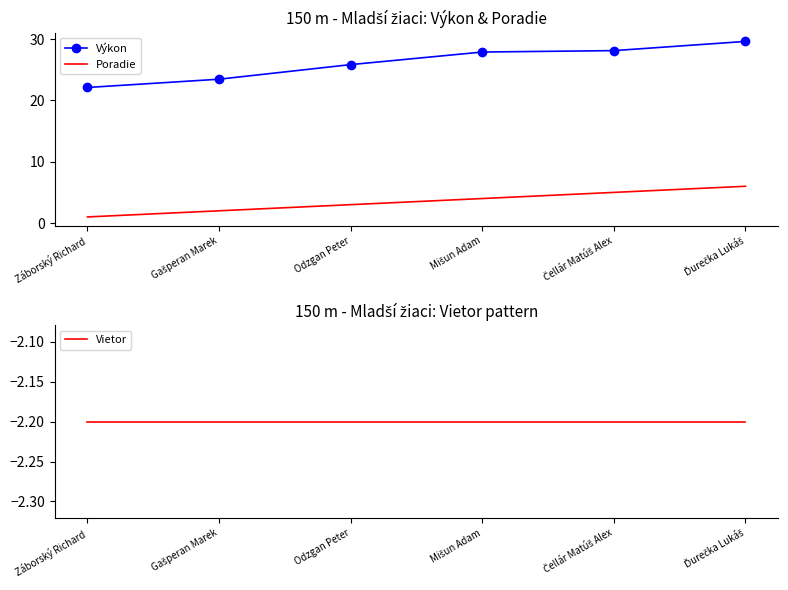

What is the total value across all series at Mišun Adam?

29.7